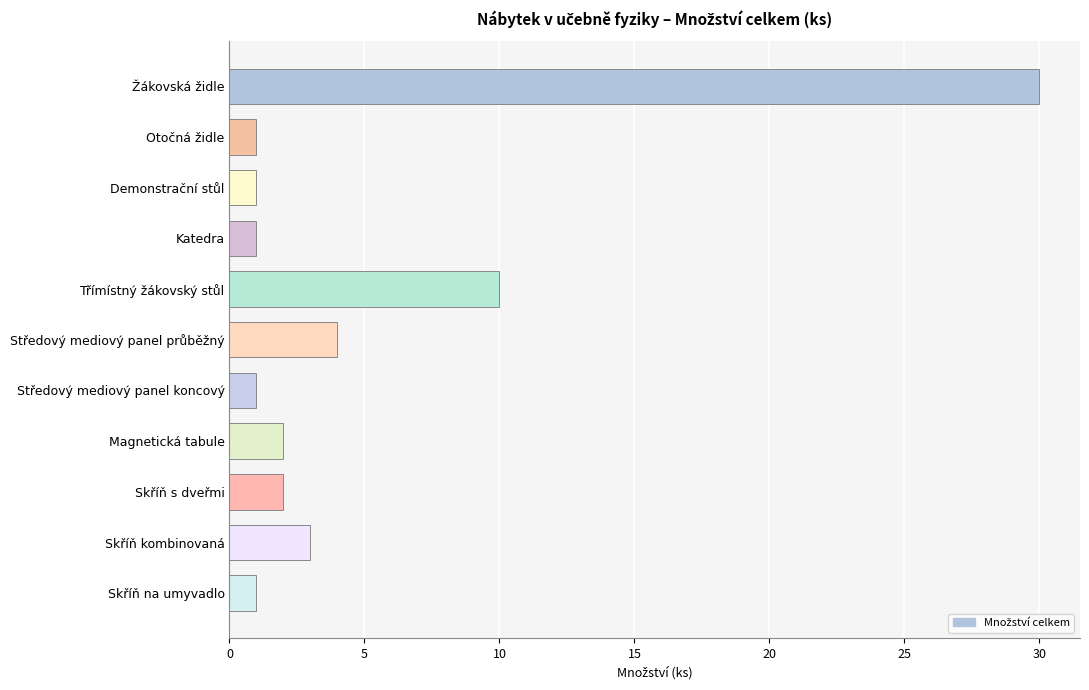

What is the maximum value shown in the chart?

30